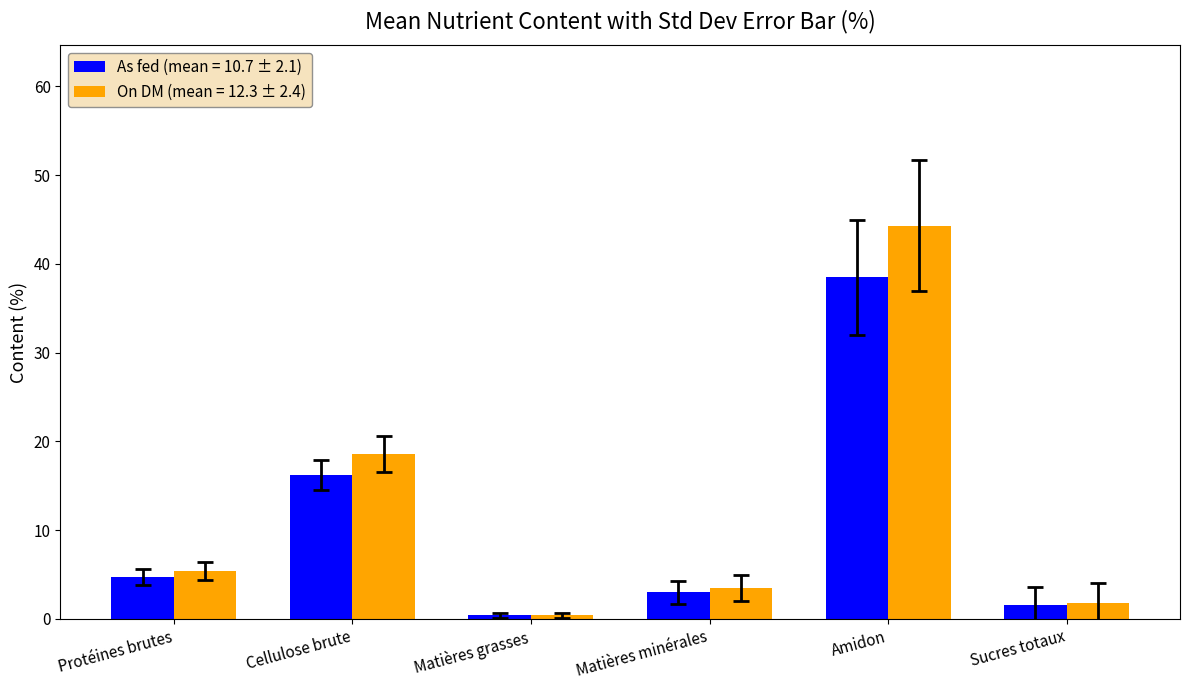

Reading right to left, list all the values displayed in this chart.

As fed (mean = 10.7 ± 2.1): 1.6	38.5	3.0	0.4	16.2	4.7
On DM (mean = 12.3 ± 2.4): 1.8	44.3	3.5	0.4	18.6	5.4